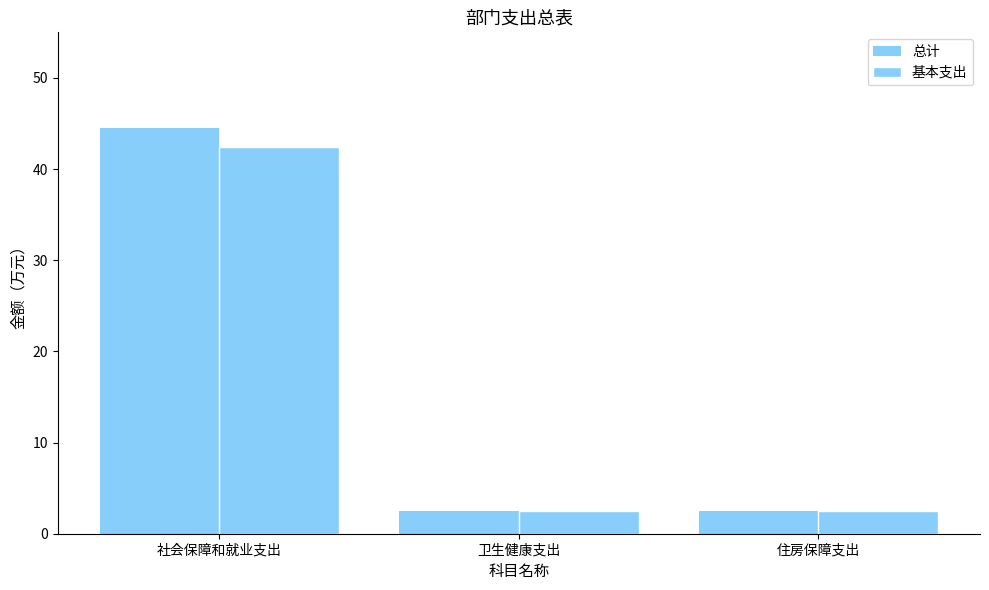

Does the chart contain any negative values?

No